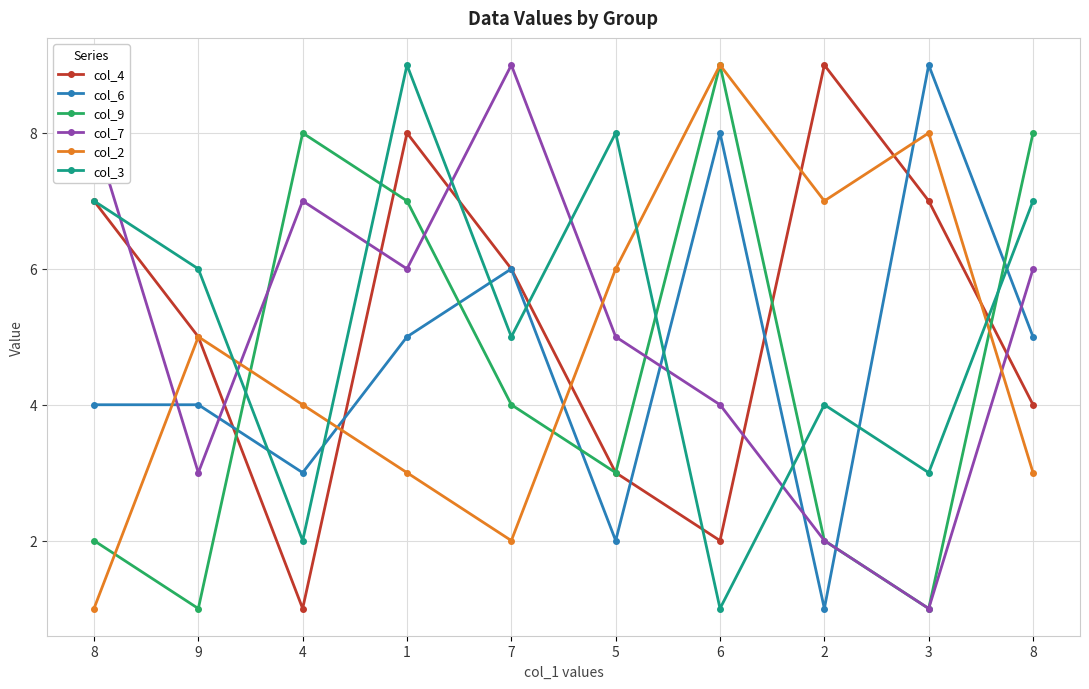

Reading left to right, list all the values displayed in this chart.

col_4: 7	5	1	8	6	3	2	9	7	4
col_6: 4	4	3	5	6	2	8	1	9	5
col_9: 2	1	8	7	4	3	9	2	1	8
col_7: 8	3	7	6	9	5	4	2	1	6
col_2: 1	5	4	3	2	6	9	7	8	3
col_3: 7	6	2	9	5	8	1	4	3	7